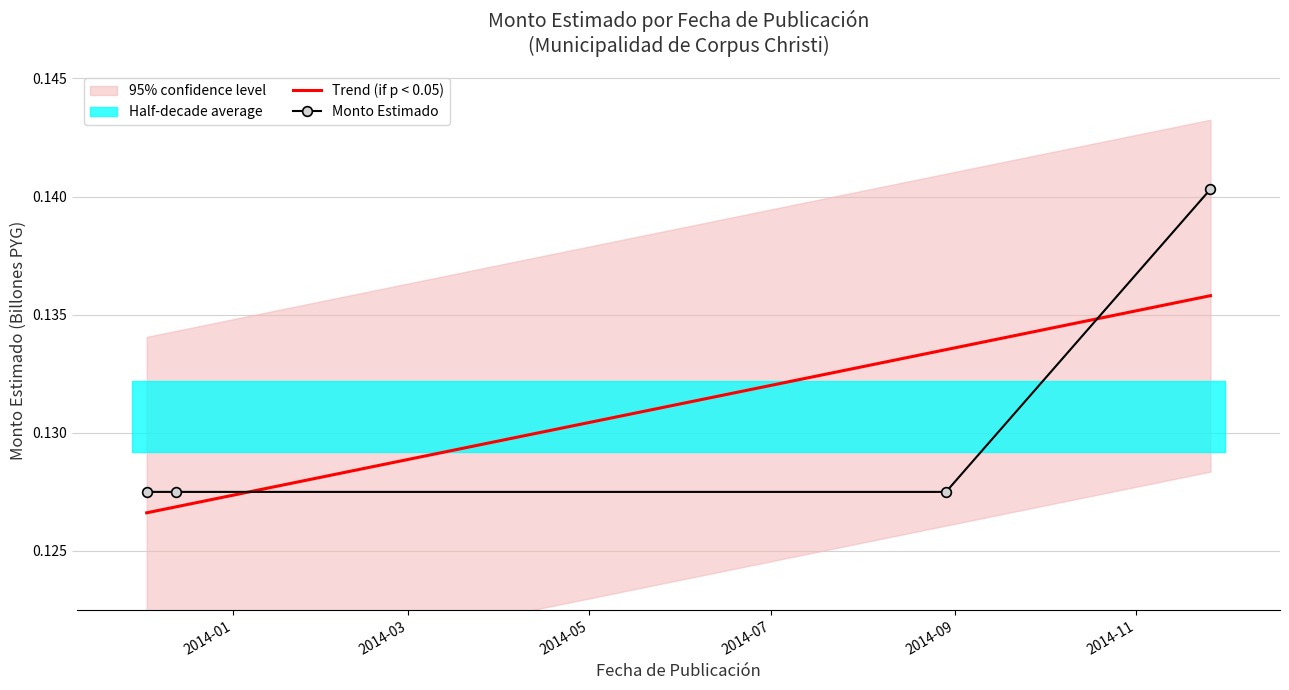

Reading left to right, list all the values displayed in this chart.

2013-12-03=0.1	2013-12-13=0.1	2014-08-29=0.1	2014-11-26=0.1